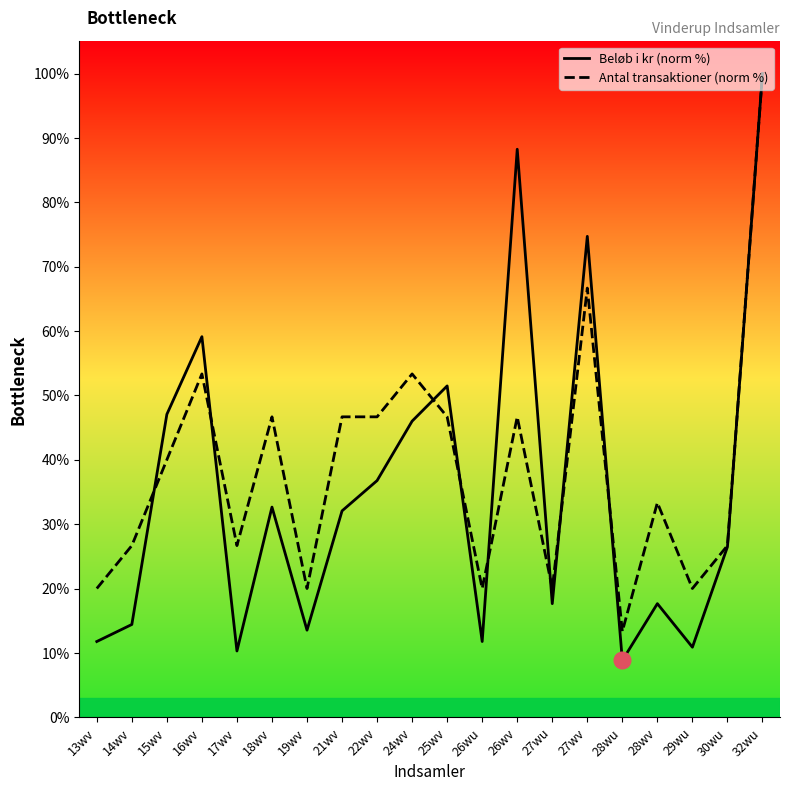

What is the difference between the maximum and minimum values in the Beløb i kr (norm %) series?

91.2